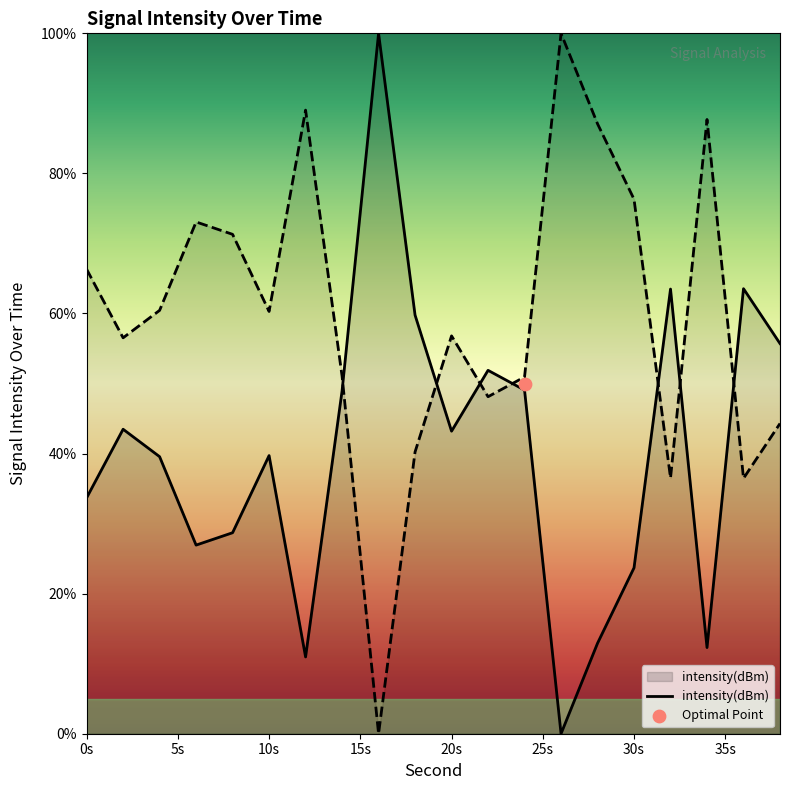

What is the maximum value for intensity(dBm)?

100.0